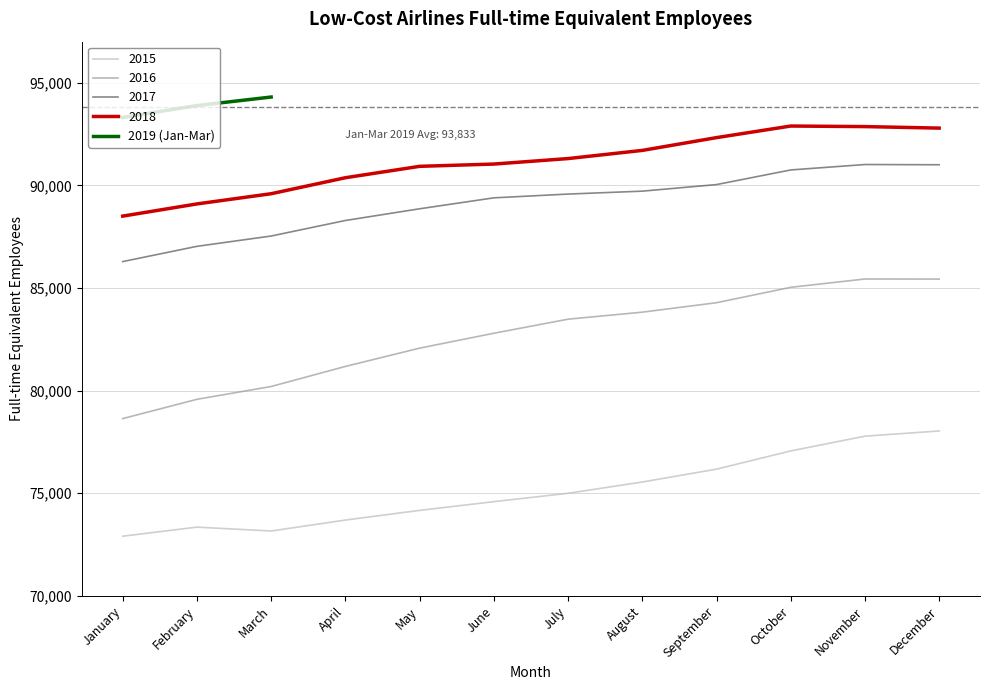

What is the sum of all values?

281498